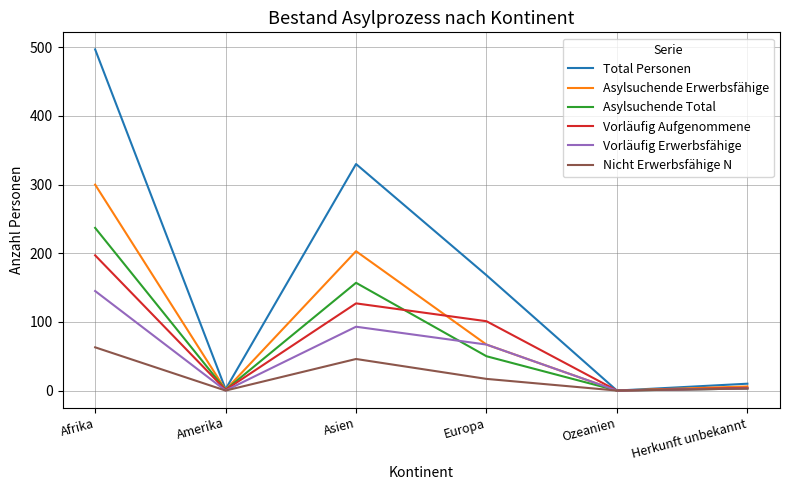

What is the sum of the Nicht Erwerbsfähige N values at Herkunft unbekannt and Afrika?

66